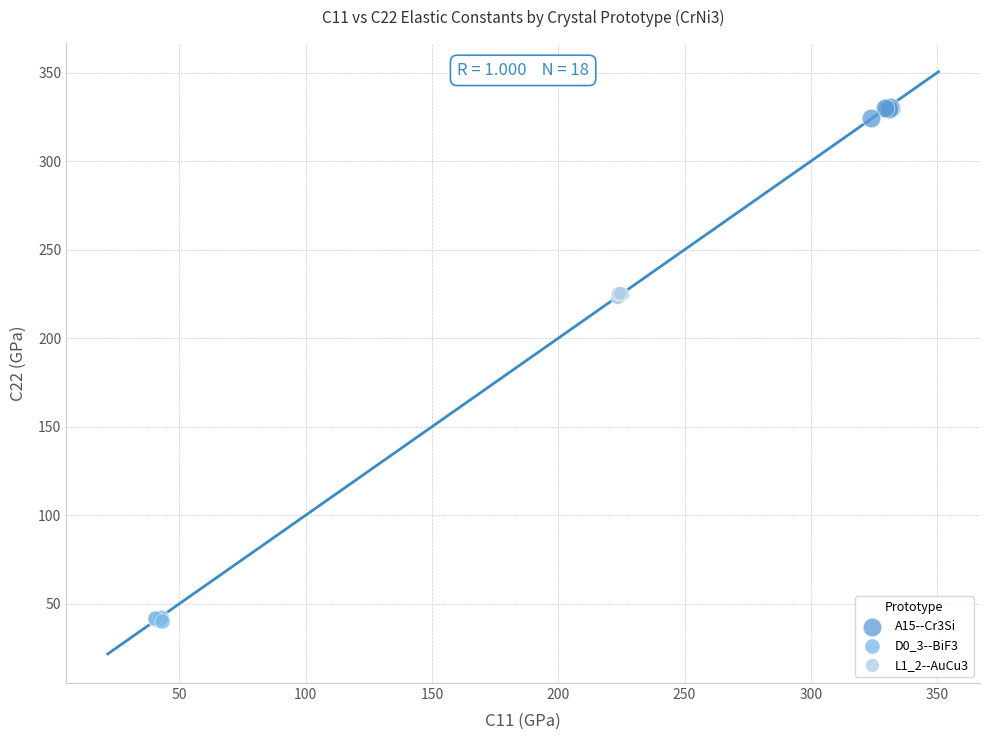

Which series reaches the maximum Y coordinate?

A15--Cr3Si